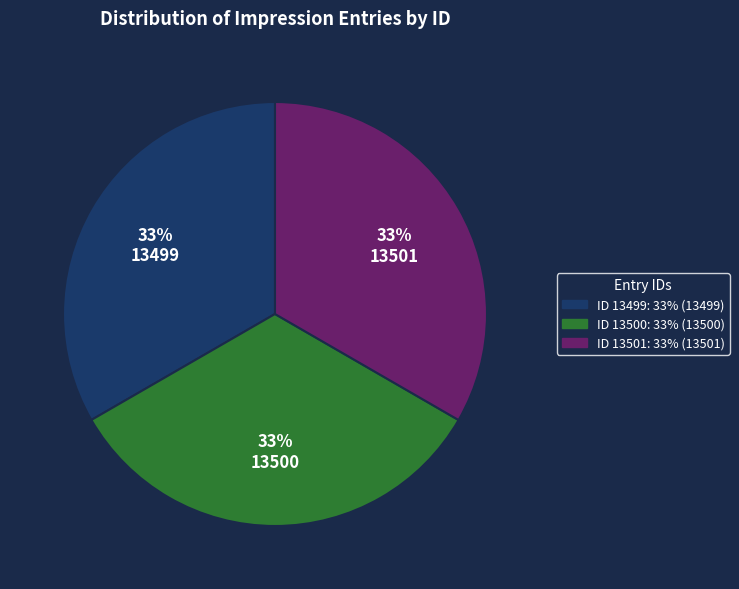

To the nearest percent, what is the average slice percentage?

33%